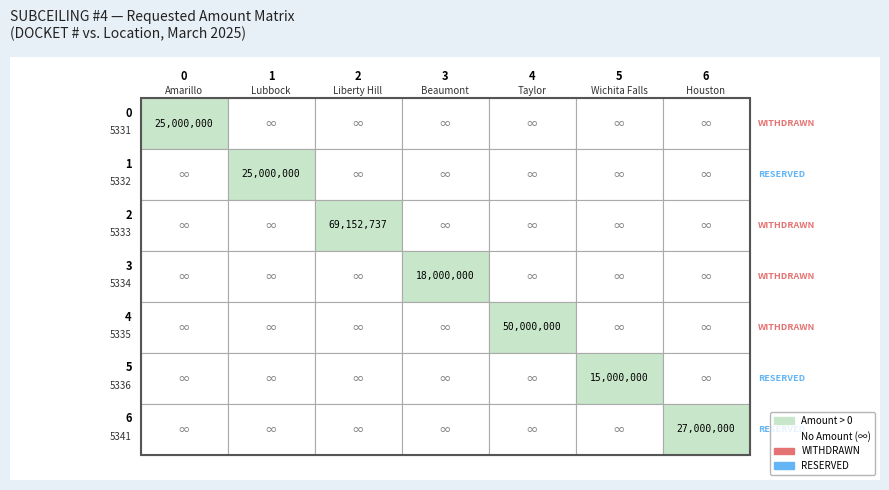

At which label does Lubbock reach its peak?

1